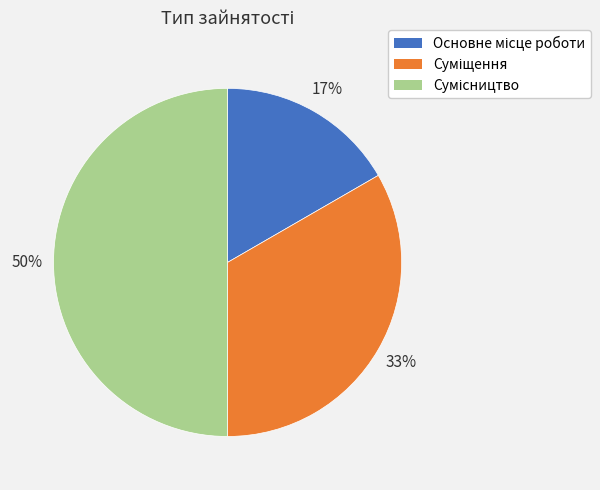

To the nearest percent, what is the average slice percentage?

33%